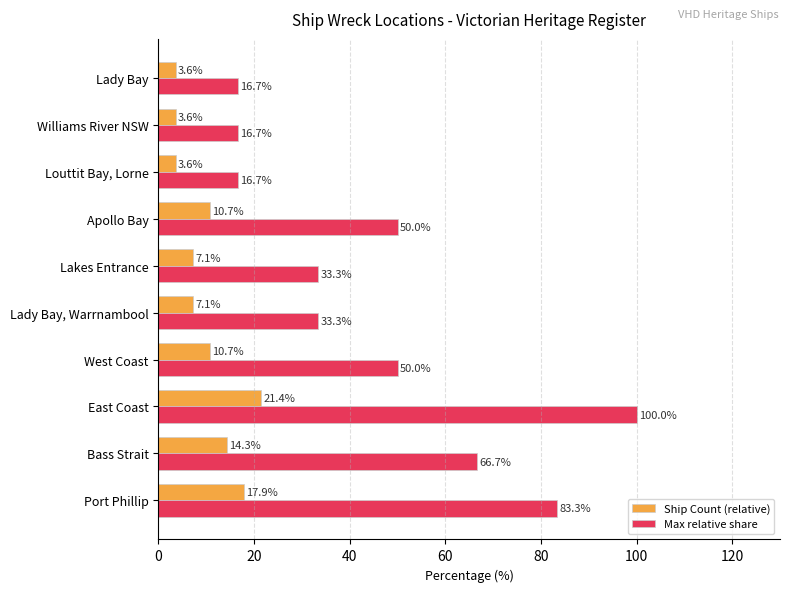

What value does the Ship Count (relative) series have at West Coast?

10.7